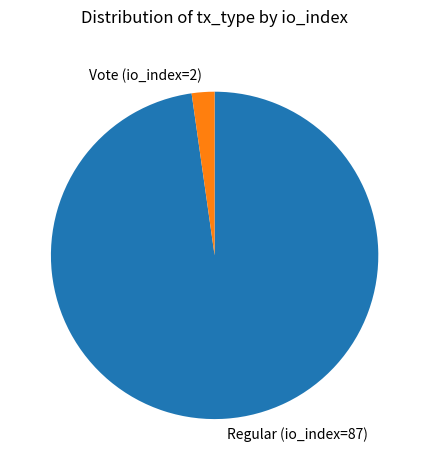

How many slices are in this pie chart?

2